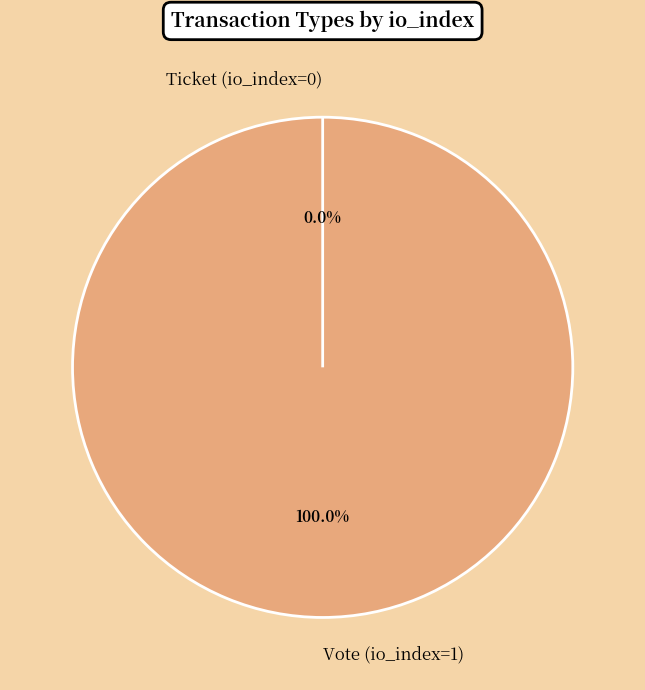

Does Vote (io_index=1) account for over 50% of the chart?

Yes